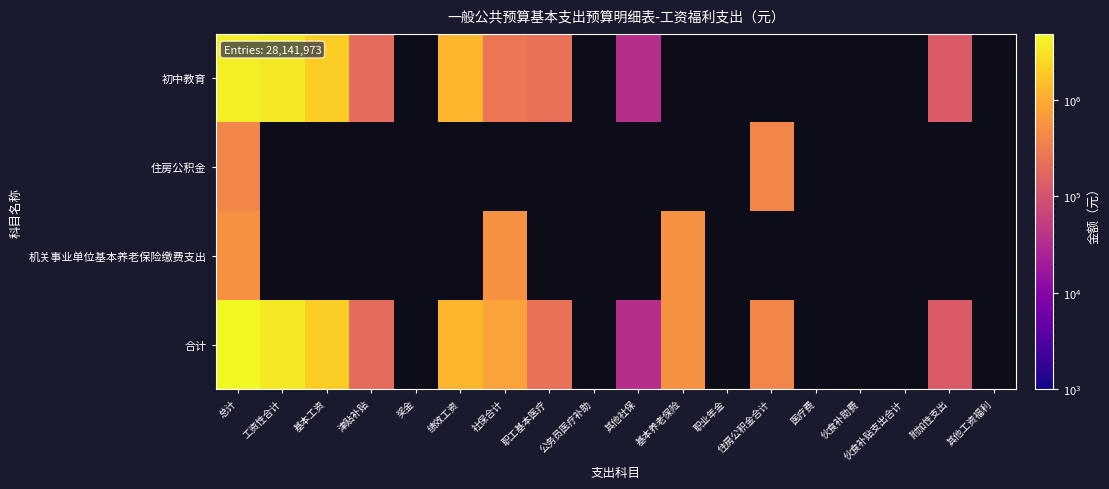

At which category is the sum across all series the highest?

总计